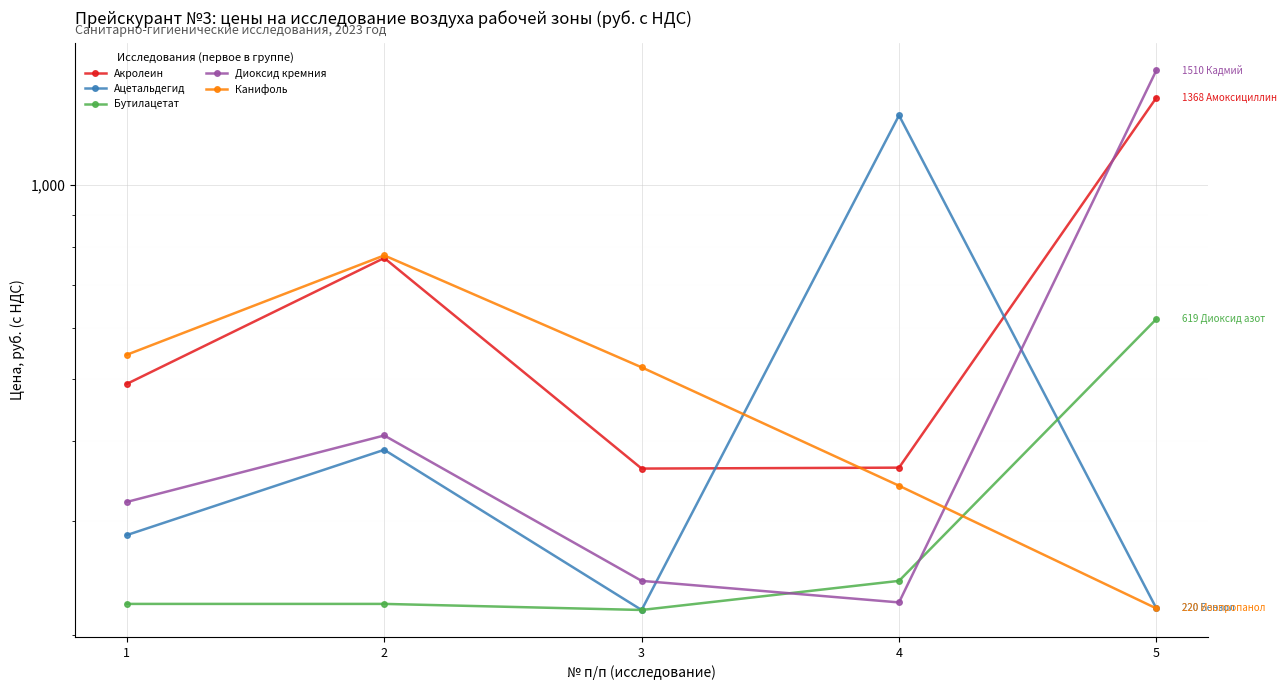

How many intersections are there between Канифоль and Бутилацетат?

1